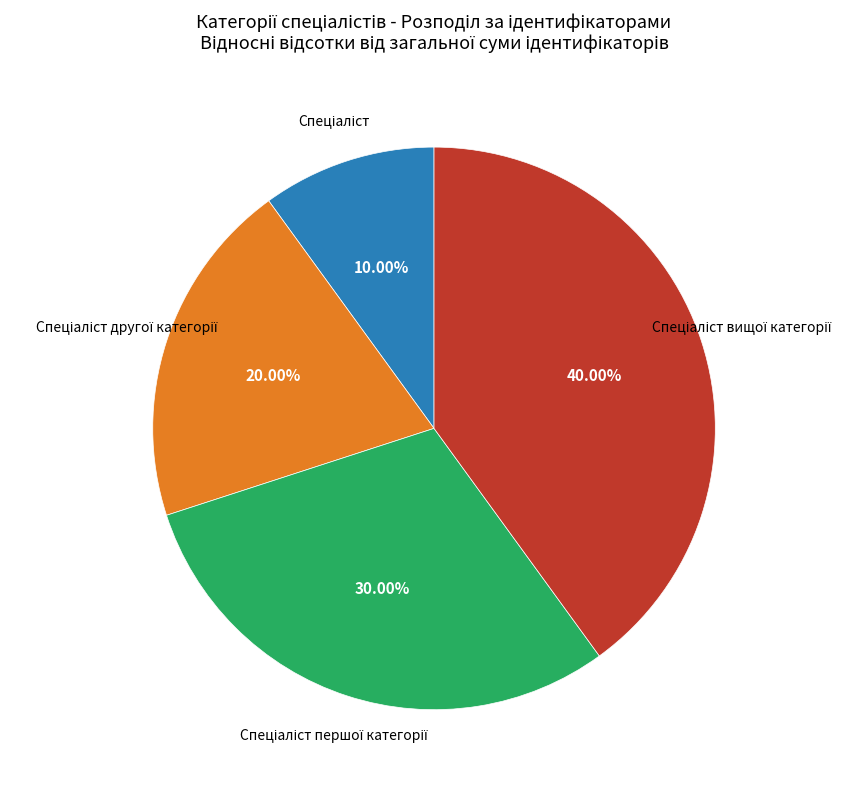

Is there any slice that represents more than half of the pie?

No